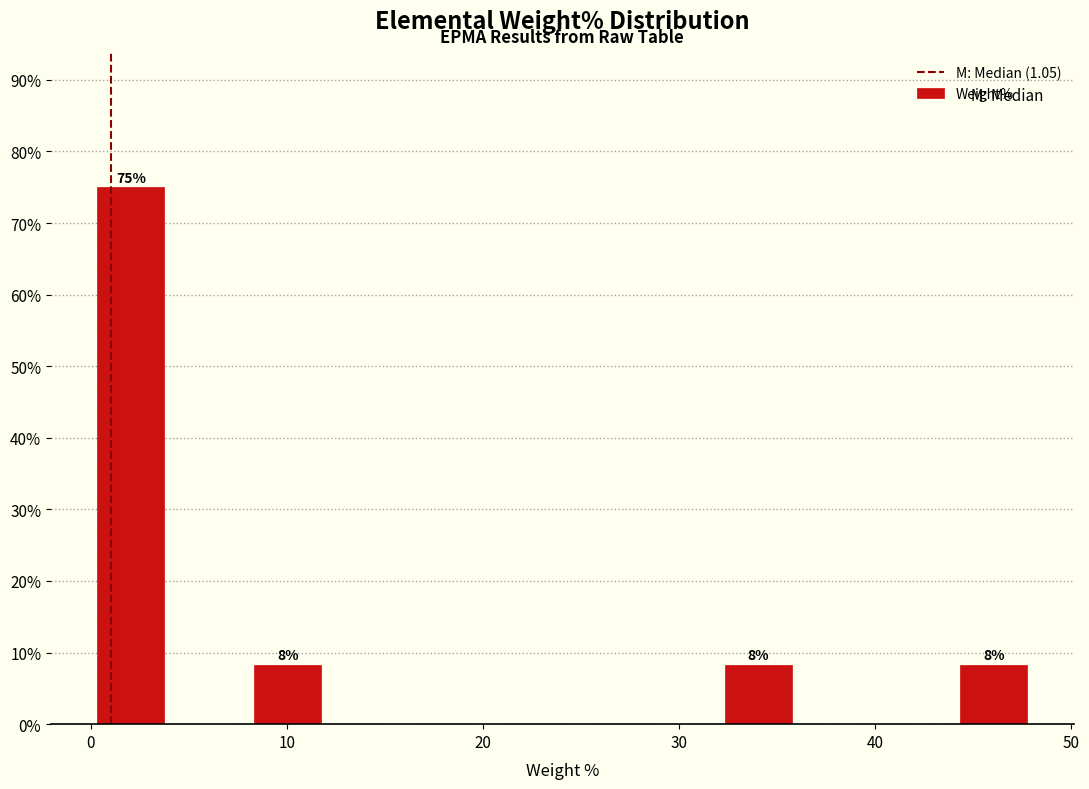

Over which range of the x-axis is the bar tallest?

0 to 4